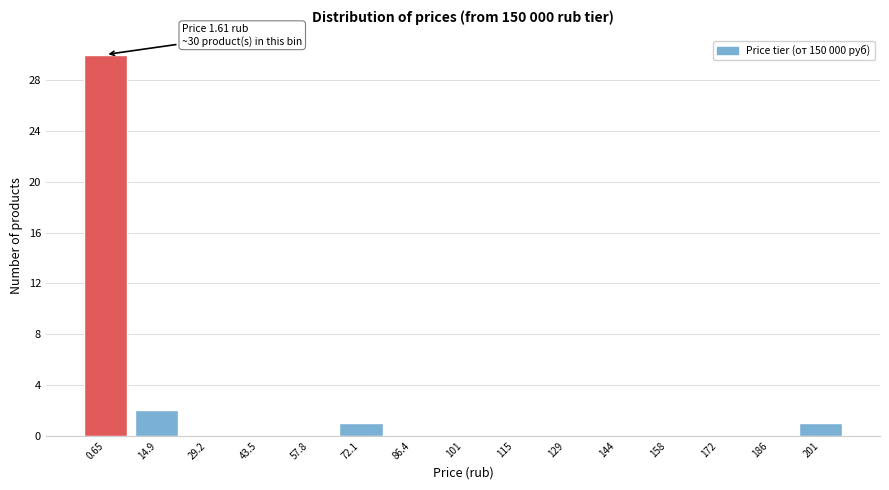

What is the maximum value shown in the chart?

30